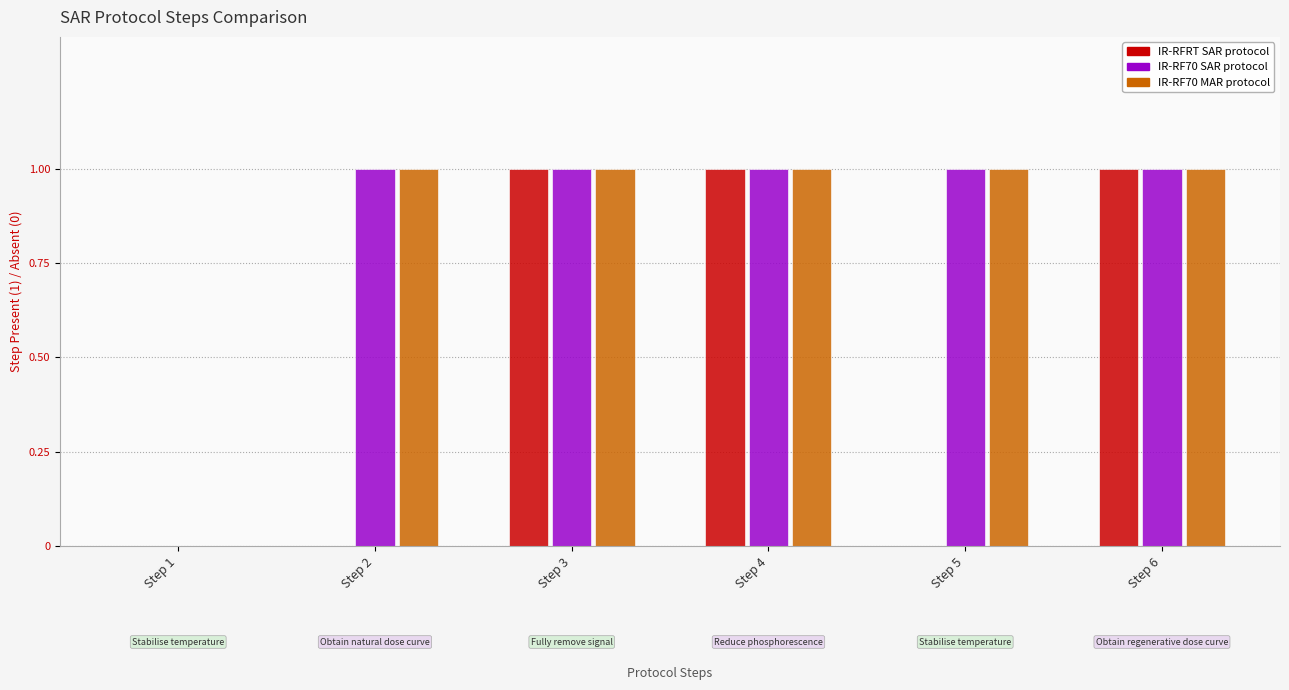

The IR-RF70 SAR protocol series shows 0 at Step 6. True or false?

False